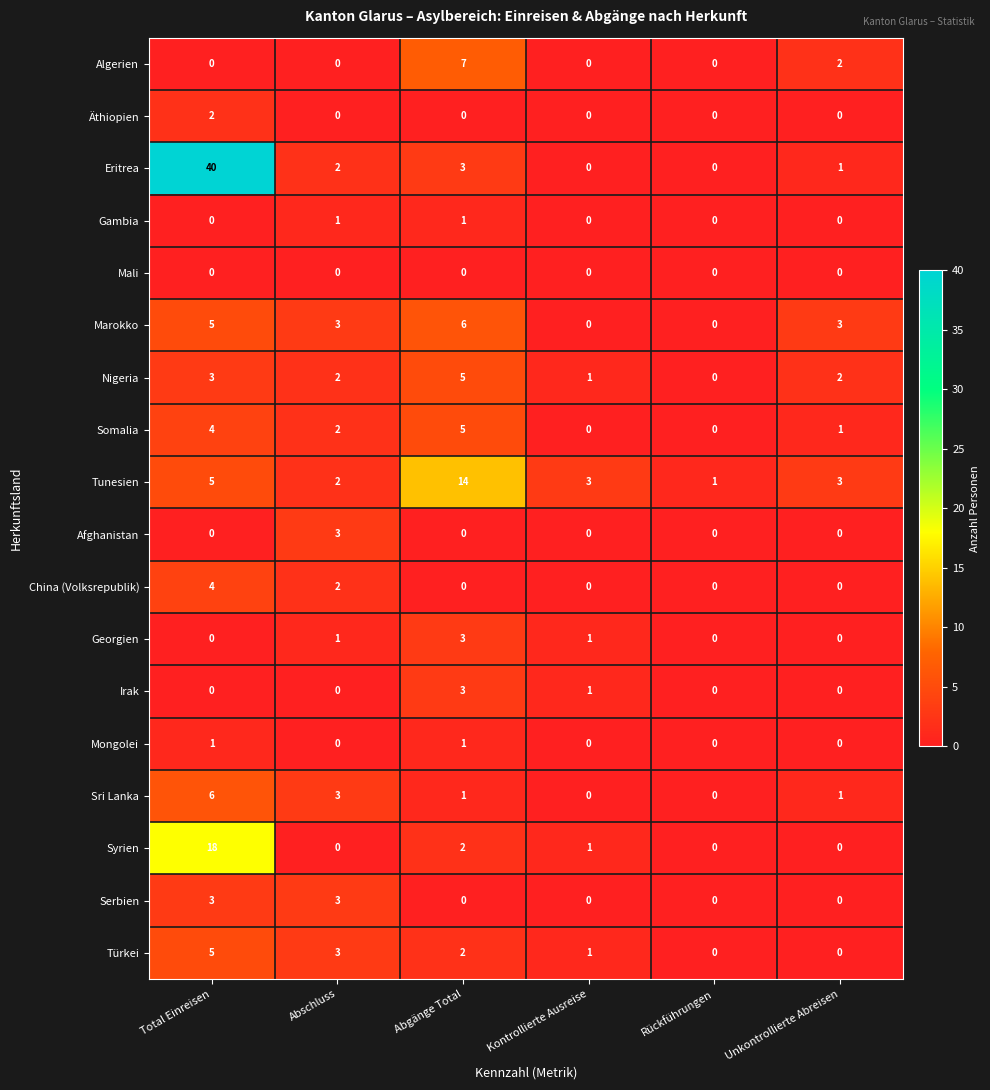

What is the sum of the Serbien values at Kontrollierte Ausreise and Total Einreisen?

3